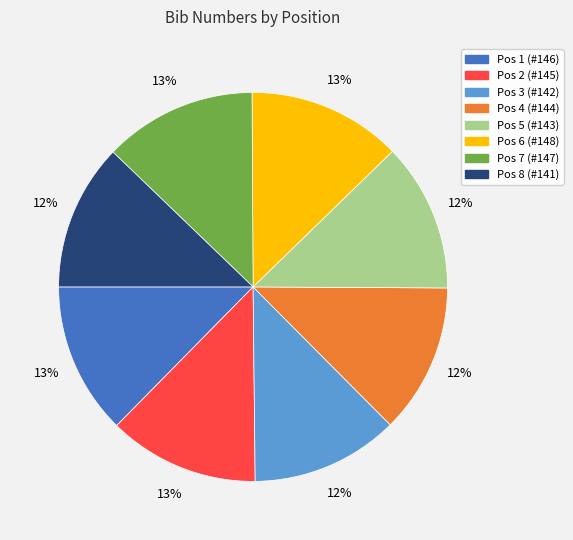

Count the number of slices in the pie.

8